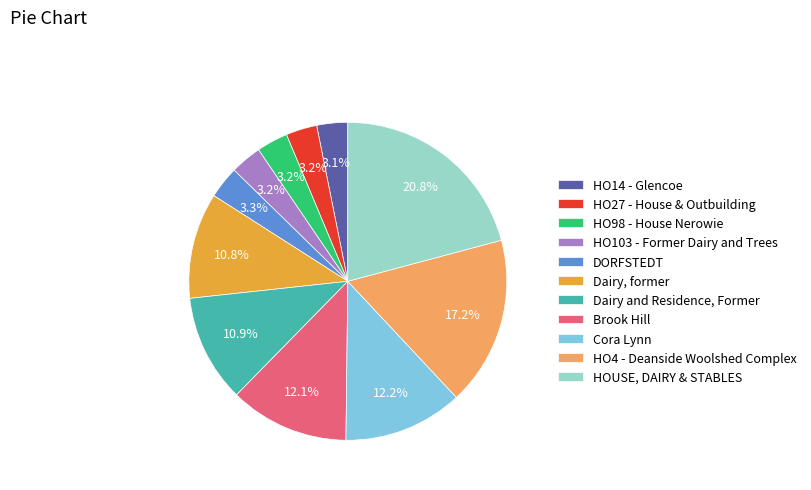

Which has a higher value, HO4 - Deanside Woolshed Complex or Cora Lynn?

HO4 - Deanside Woolshed Complex